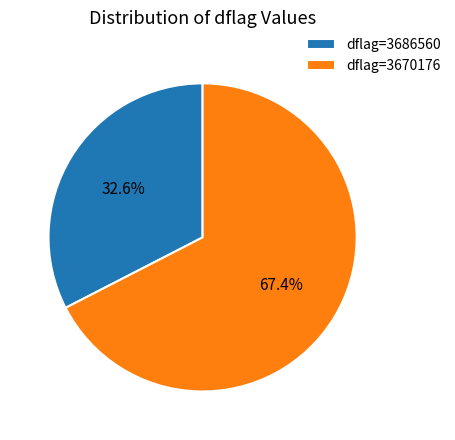

To the nearest percent, what is the average slice percentage?

50%